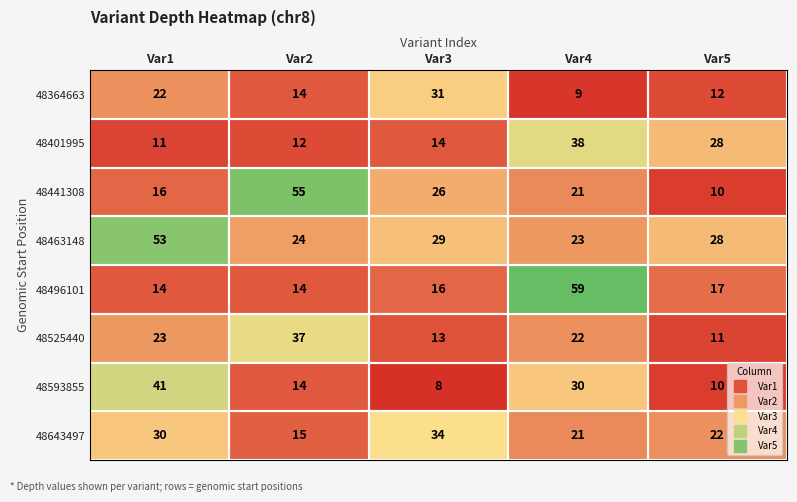

What is the total value across all series at Var2?

185